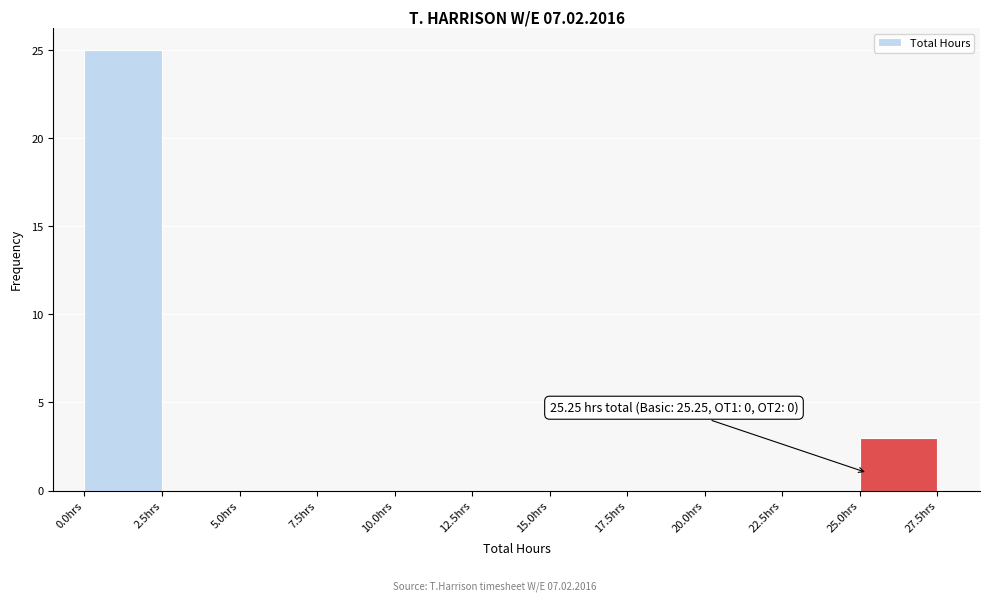

Over which range of the x-axis is the bar tallest?

0.0 to 2.5